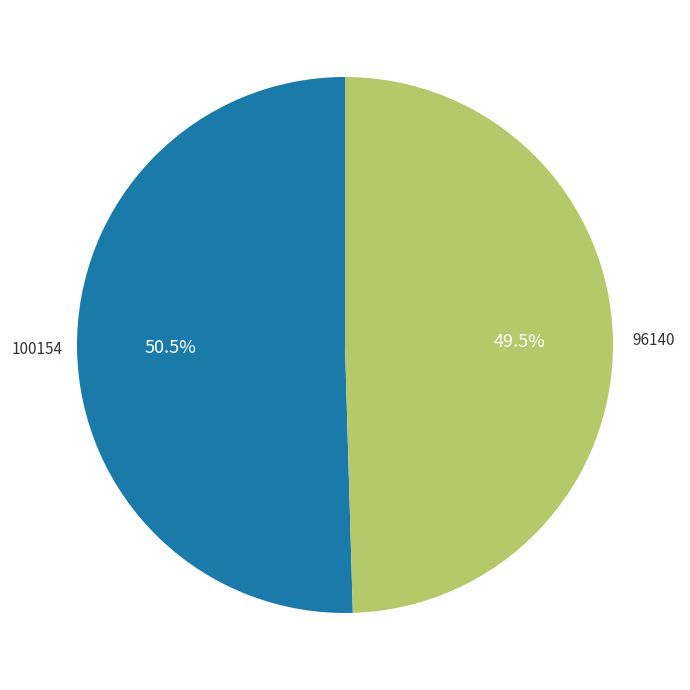

Does any single category account for the majority?

Yes